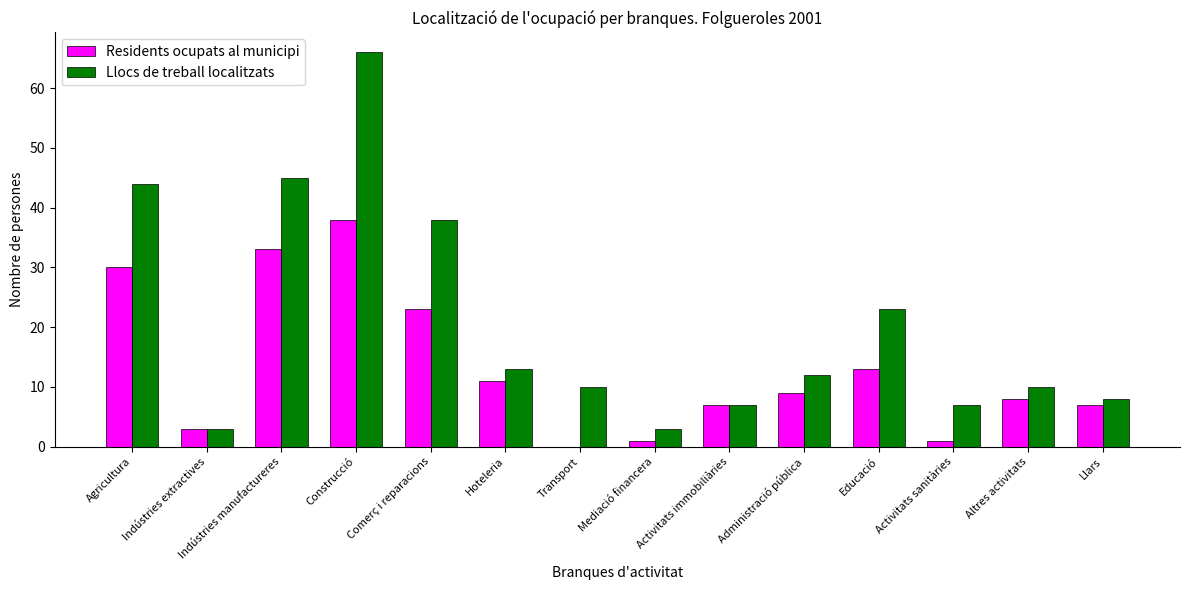

Which category has the highest value across all series?

Construcció